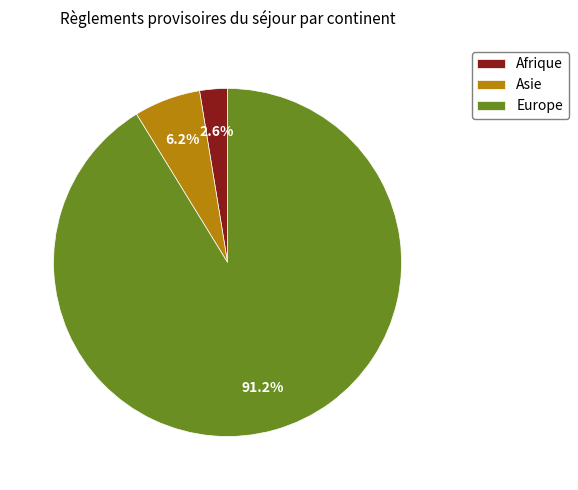

What is the ratio of the value at Europe to the value at Asie?

14.7